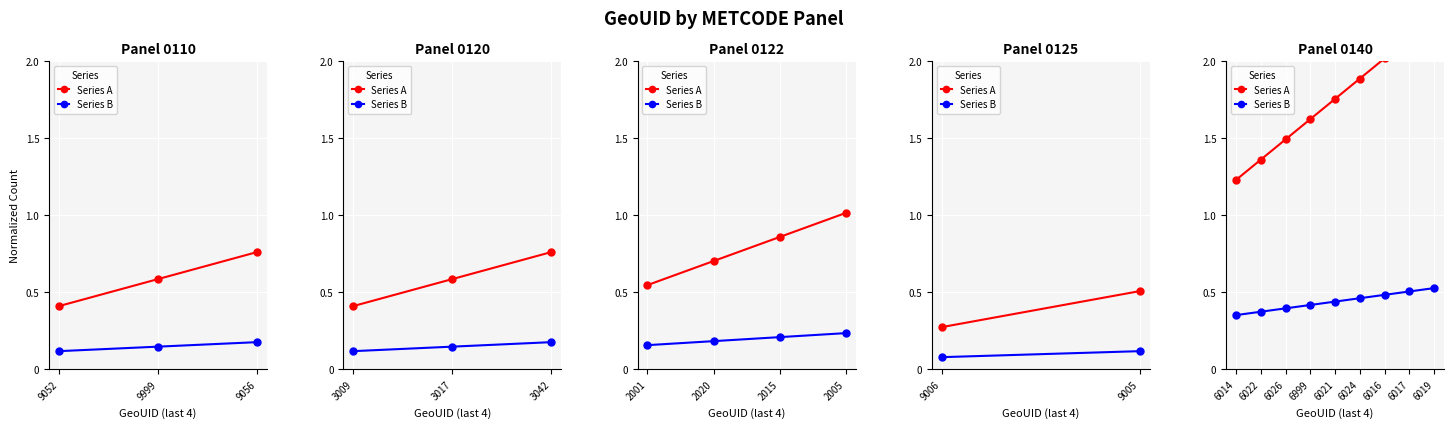

Does the chart display data point markers on the line(s)?

Yes